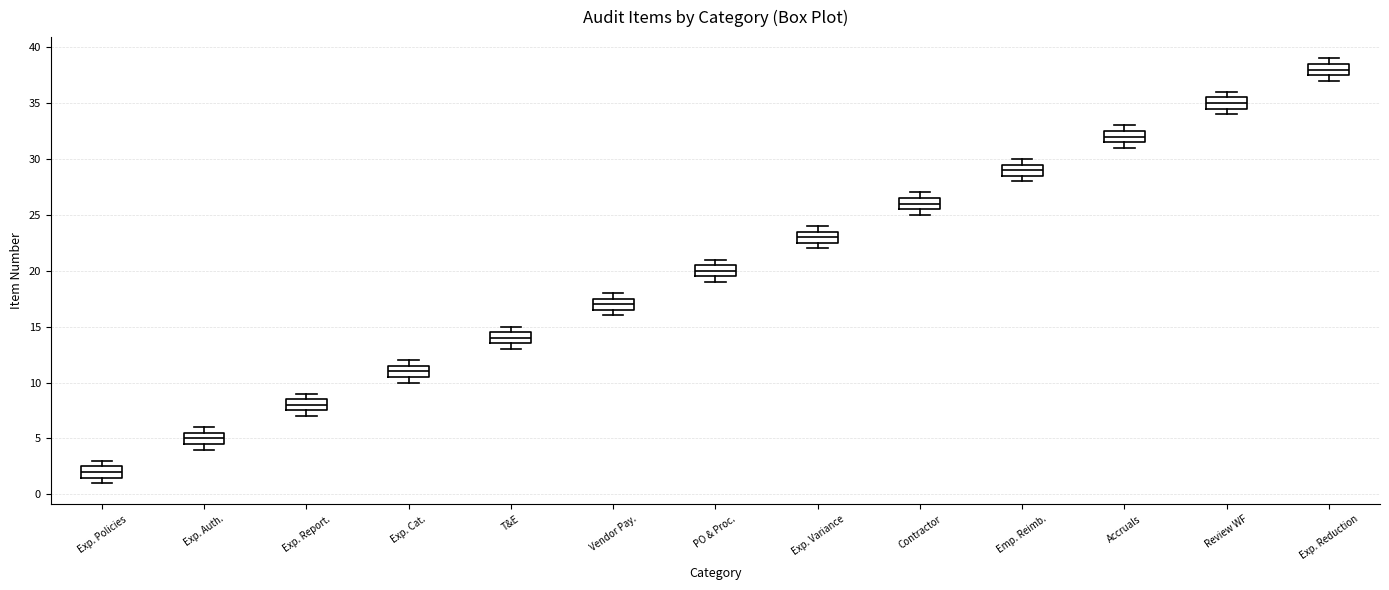

Which box has the highest median line?

Exp. Reduction